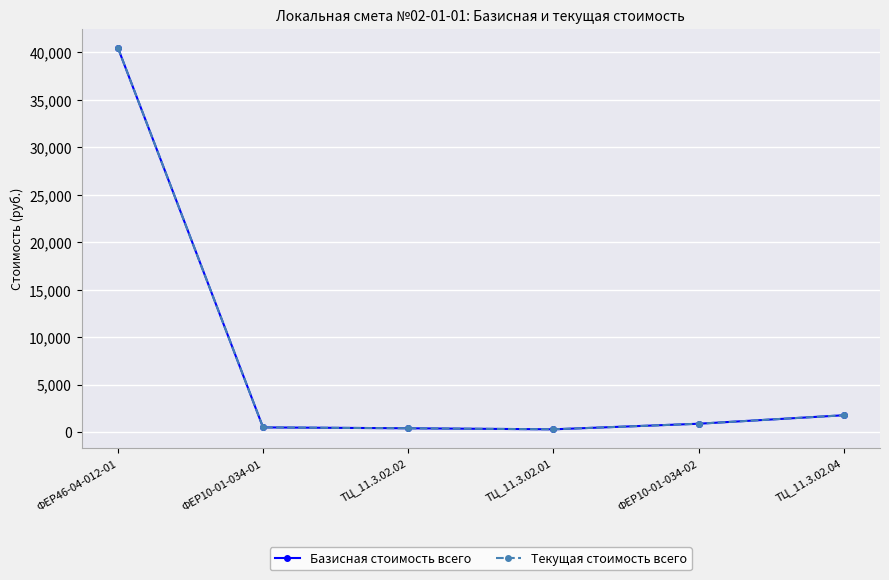

The value of Базисная стоимость всего at ТЦ_11.3.02.02 is 390. True or false?

True